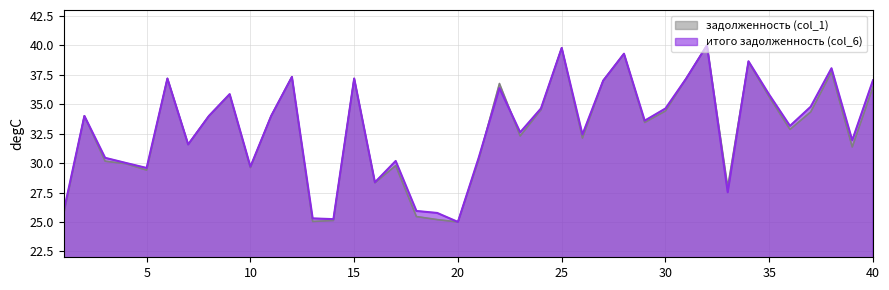

True or false: итого задолженность (col_6) and задолженность (col_1) intersect in this chart.

True